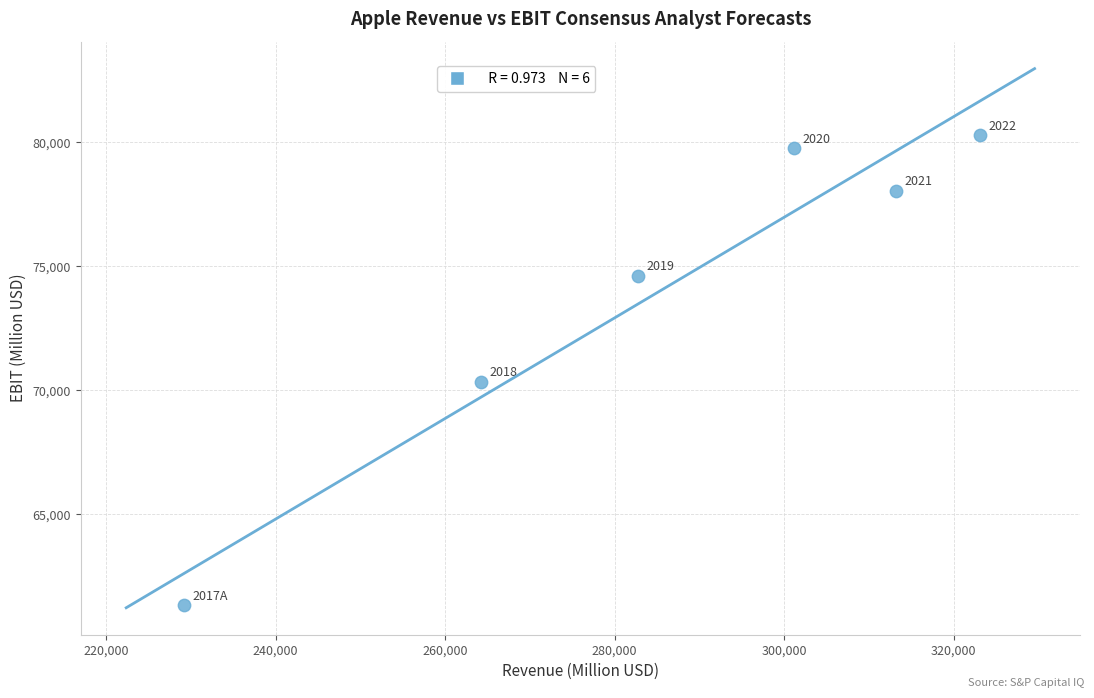

What Y value in the scatter plot is closest to 70813?

70347